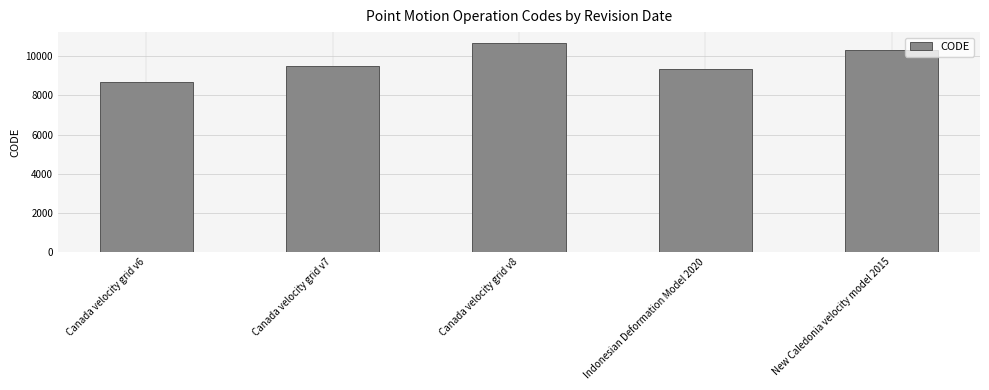

At which category does the chart reach its minimum across all series?

Canada velocity grid v6